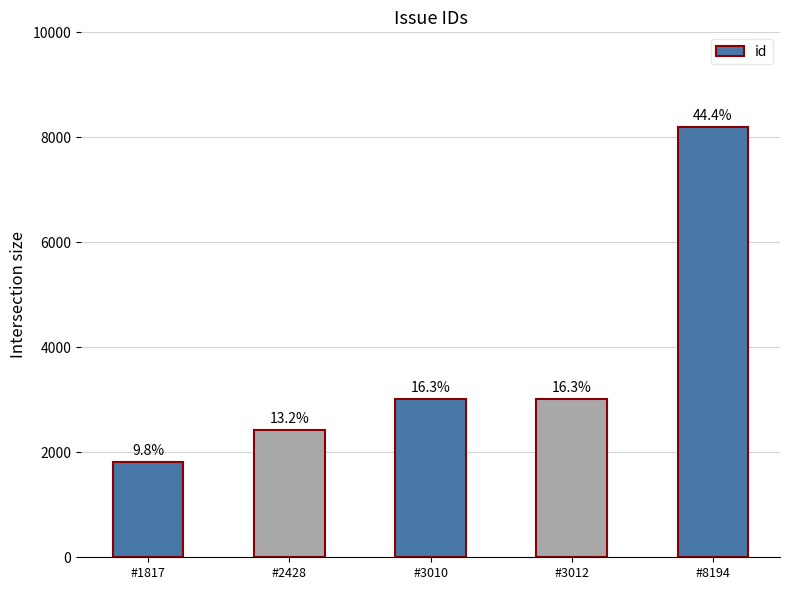

Which category has the highest value across all series?

#8194